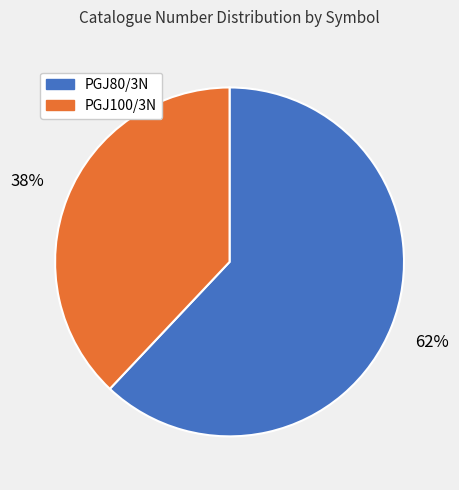

What percentage is the PGJ80/3N slice, to the nearest percent?

62%